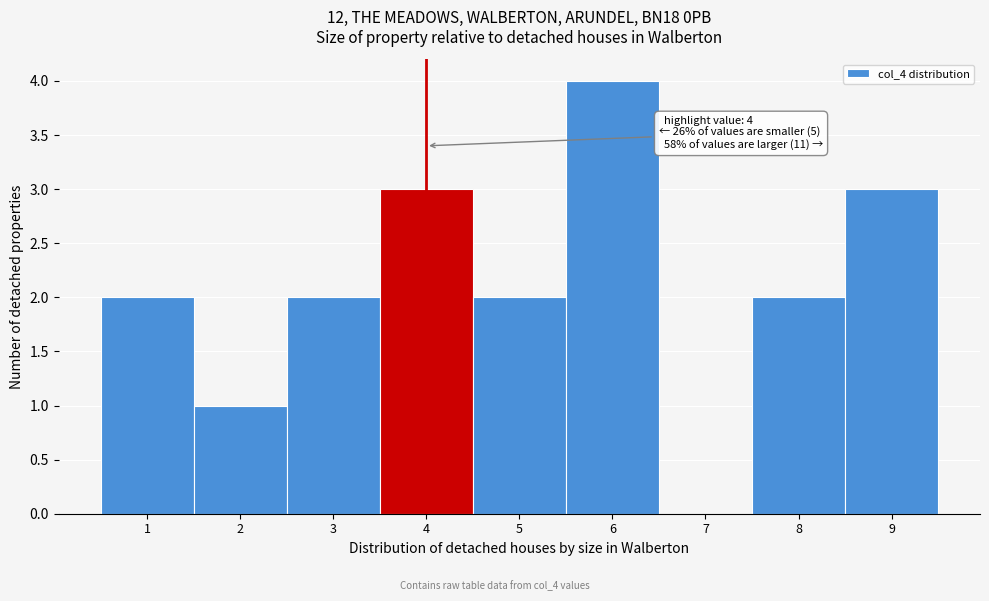

Which range on the x-axis has the tallest bar?

5.5 to 6.5